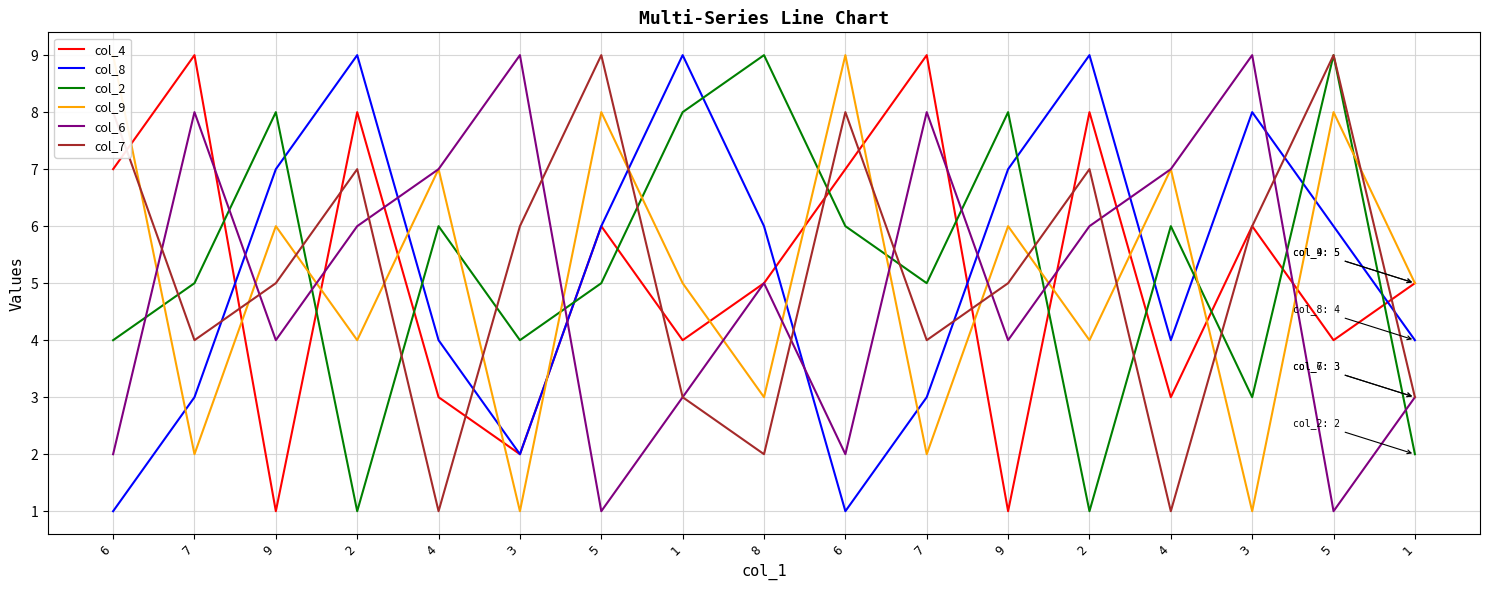

True or false: col_8 and col_9 intersect in this chart.

True